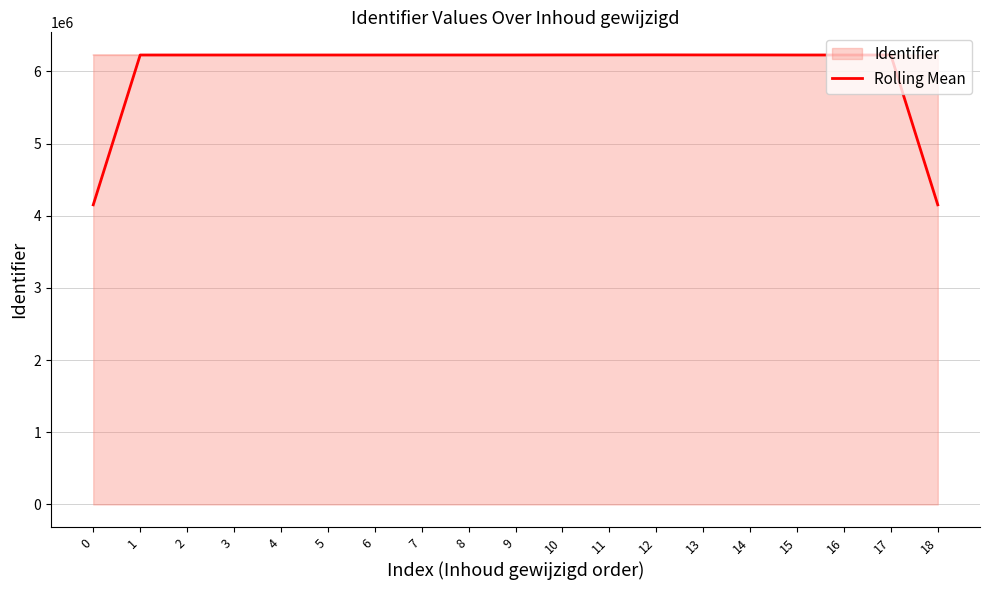

The Rolling Mean series shows 6051196.6 at 0. True or false?

False